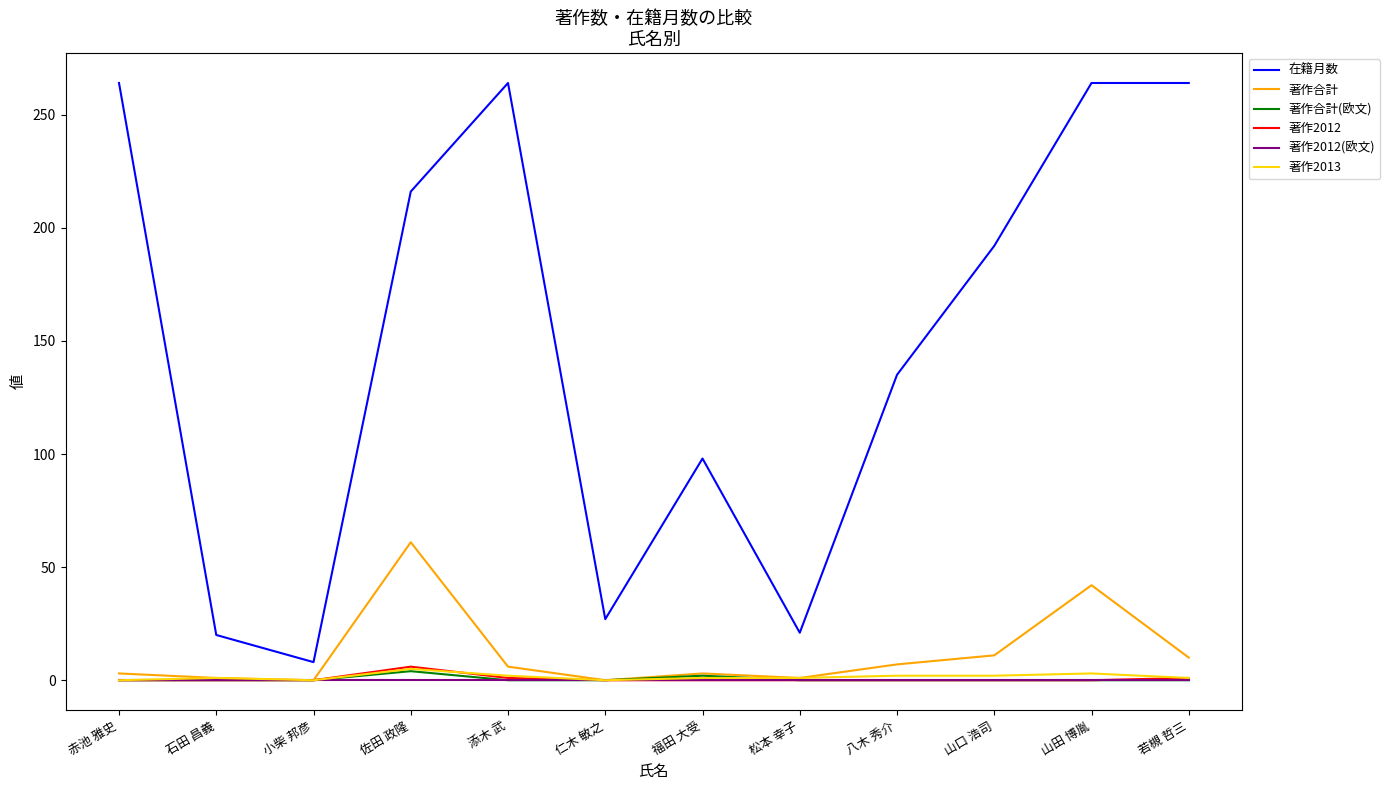

Count the number of data series in this chart.

6